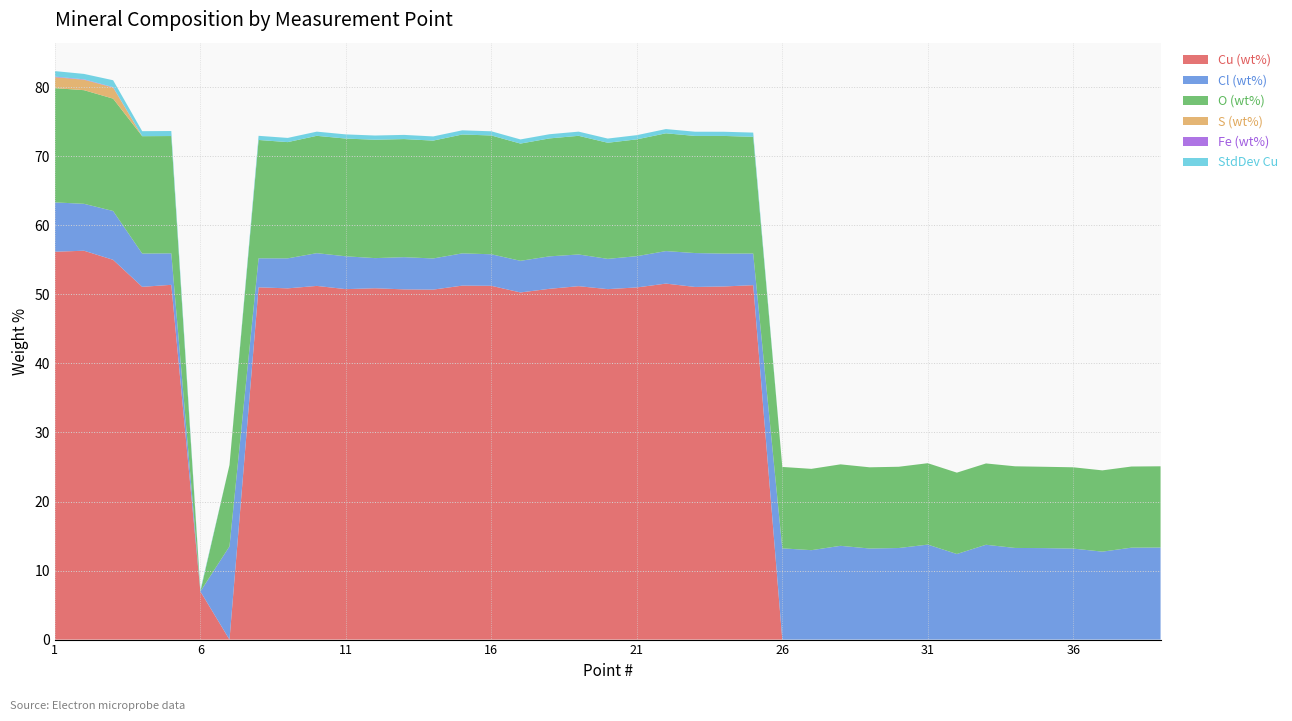

Reading right to left, list all the values displayed in this chart.

Cu (wt%): 0.0	0.0	0.0	0.0	0.0	0.0	0.0	0.0	0.0	0.0	0.0	0.0	0.0	0.0	51.3	51.1	51.1	51.6	51.0	50.8	51.2	50.8	50.3	51.2	51.3	50.7	50.7	50.9	50.8	51.2	50.9	51.0	0.0	7.0	51.4	51.1	55.0	56.3	56.2
Cl (wt%): 13.3	13.3	12.7	13.2	13.3	13.3	13.7	12.4	13.8	13.3	13.2	13.6	13.0	13.2	4.6	4.8	4.9	4.7	4.5	4.4	4.6	4.7	4.6	4.6	4.7	4.5	4.7	4.4	4.8	4.7	4.3	4.2	13.5	0.0	4.6	4.8	7.1	6.8	7.1
O (wt%): 11.8	11.8	11.8	11.8	11.8	11.8	11.8	11.8	11.8	11.8	11.8	11.8	11.8	11.8	16.9	17.0	17.0	17.1	16.9	16.8	17.2	17.1	17.0	17.2	17.2	17.1	17.1	17.1	17.1	17.0	16.8	17.1	11.8	0.0	17.0	17.0	16.3	16.5	16.5
S (wt%): 0.0	0.0	0.0	0.0	0.0	0.0	0.0	0.0	0.0	0.0	0.0	0.0	0.0	0.0	0.0	0.0	0.0	0.0	0.0	0.0	0.0	0.0	0.0	0.0	0.0	0.0	0.0	0.0	0.0	0.0	0.0	0.0	0.0	0.0	0.0	0.0	1.6	1.5	1.6
Fe (wt%): 0.0	0.0	0.0	0.0	0.0	0.0	0.0	0.0	0.0	0.0	0.0	0.0	0.0	0.0	0.0	0.0	0.0	0.0	0.0	0.0	0.0	0.0	0.0	0.0	0.0	0.0	0.0	0.0	0.0	0.0	0.0	0.0	0.0	0.0	0.0	0.0	0.1	0.1	0.1
StdDev Cu: 0.0	0.0	0.0	0.0	0.0	0.0	0.0	0.0	0.0	0.0	0.0	0.0	0.0	0.0	0.6	0.6	0.6	0.6	0.6	0.6	0.6	0.6	0.6	0.6	0.6	0.6	0.6	0.6	0.6	0.6	0.6	0.6	0.0	0.2	0.7	0.7	1.0	0.8	0.8